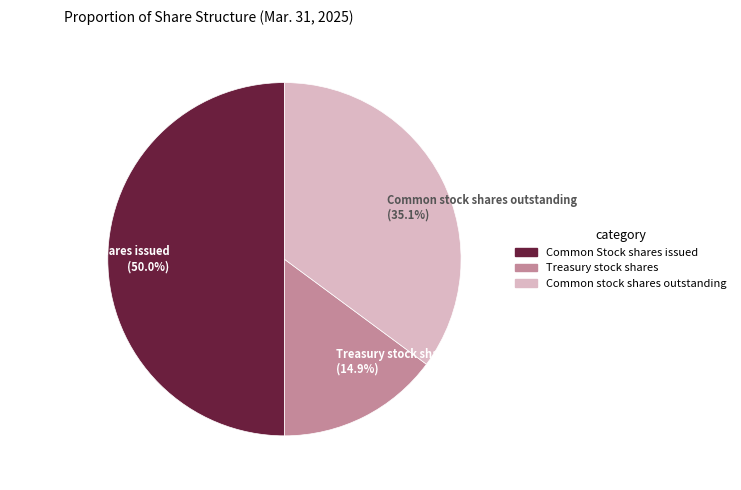

What is the ratio of the value at Treasury stock shares (14.9%) to the value at Common stock shares outstanding (35.1%)?

0.4